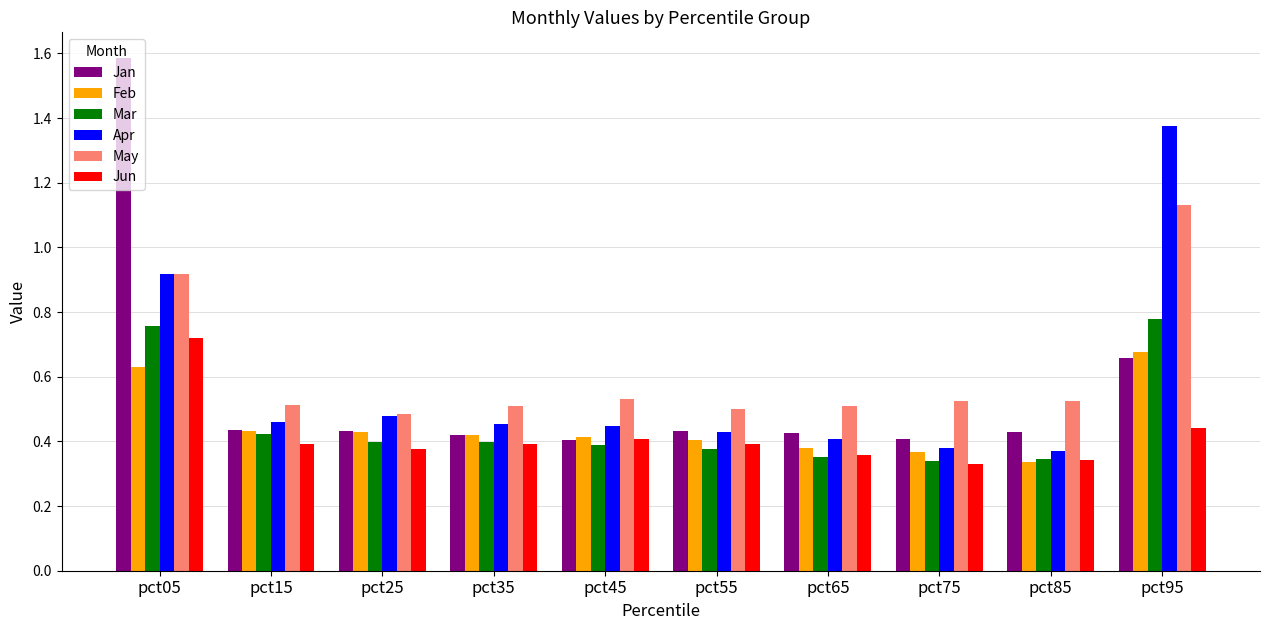

Which category has the highest value in the Apr series?

pct95